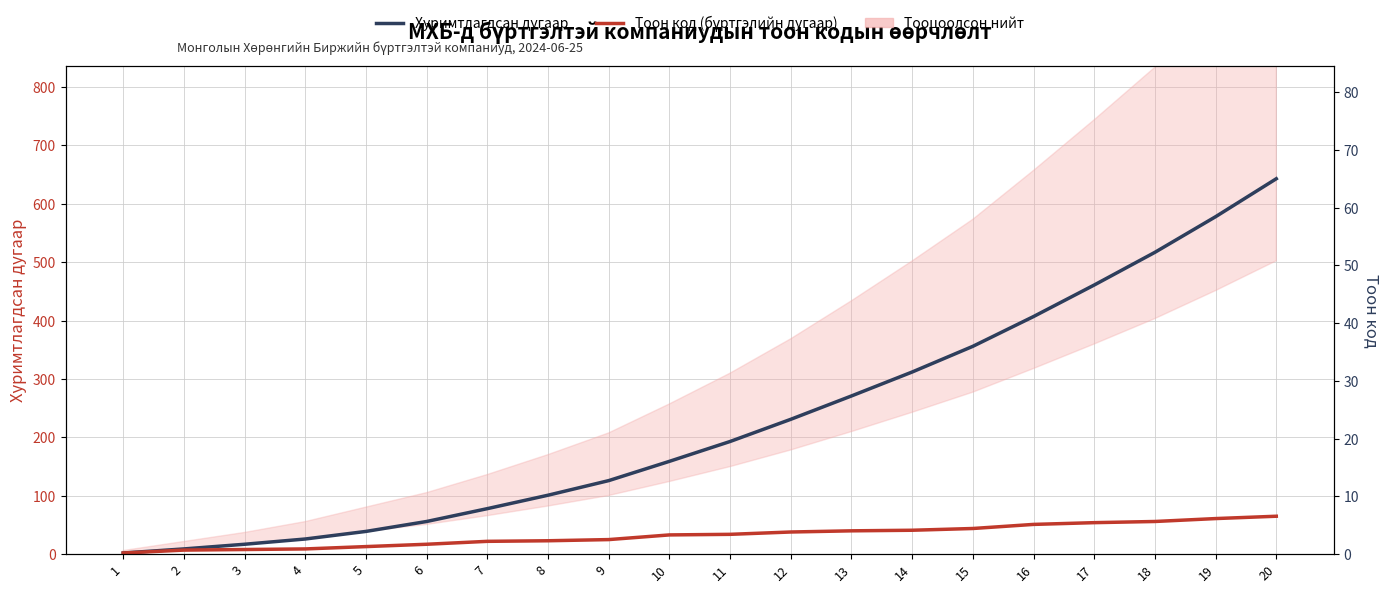

The value of Хуримтлагдсан дугаар at 18 is 517. True or false?

True